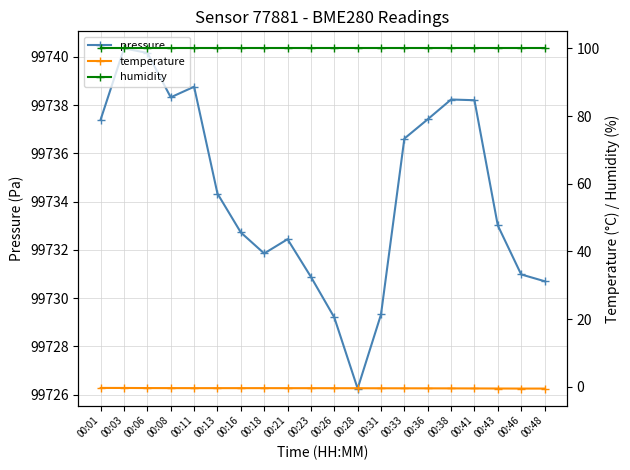

True or false: humidity and temperature intersect in this chart.

False